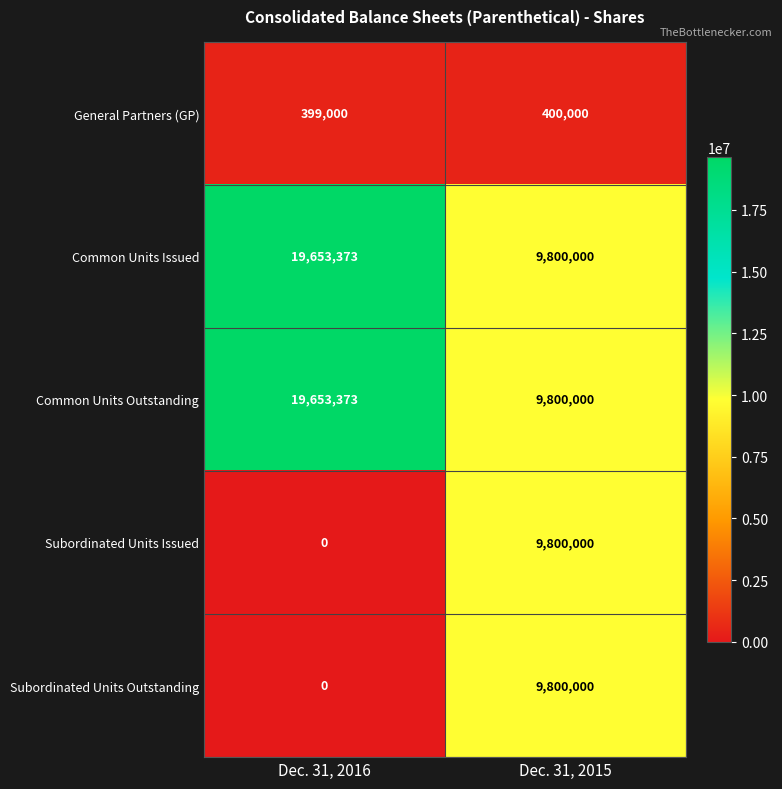

What is the approximate value of Subordinated Units Outstanding at Dec. 31, 2015, to the nearest 10?

9800000